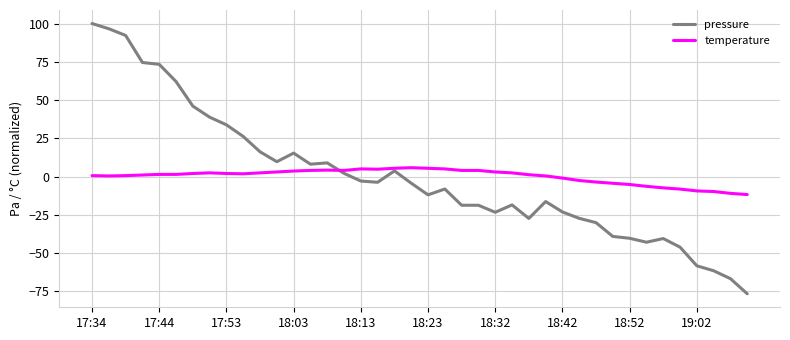

Which series has the largest range (max minus min)?

pressure